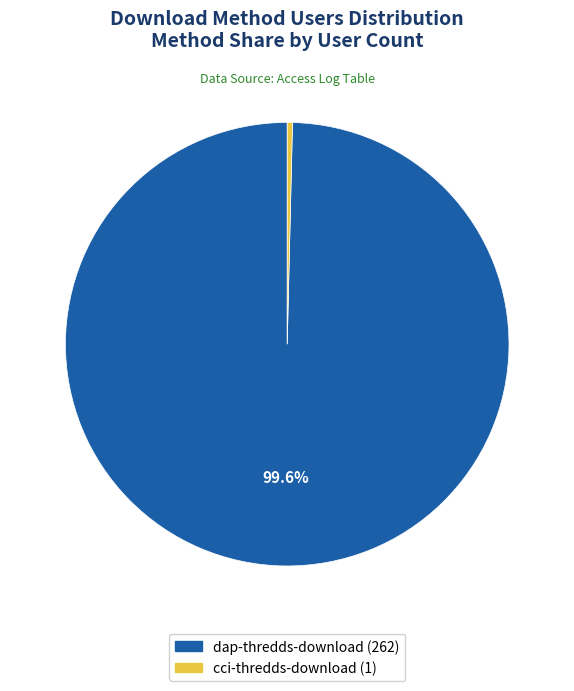

Is there a majority slice in this chart?

Yes